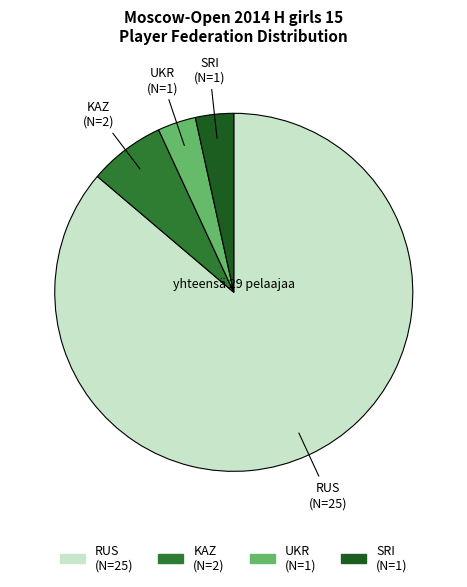

True or false: RUS accounts for 91% of the total.

False